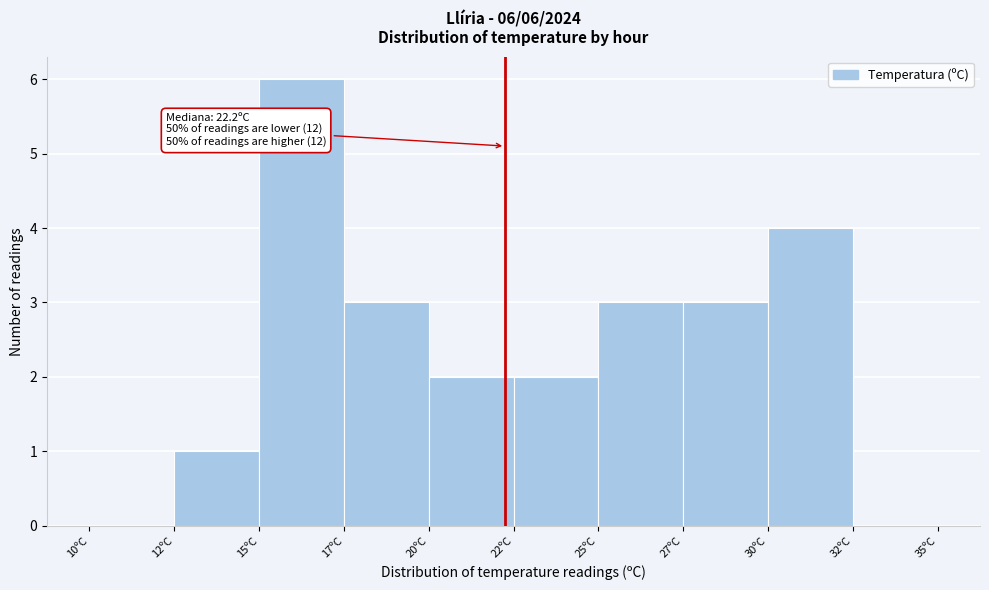

Reading left to right, what are all the values shown in this chart?

10ºC=0	12ºC=1	15ºC=6	17ºC=3	20ºC=2	22ºC=2	25ºC=3	27ºC=3	30ºC=4	32ºC=0